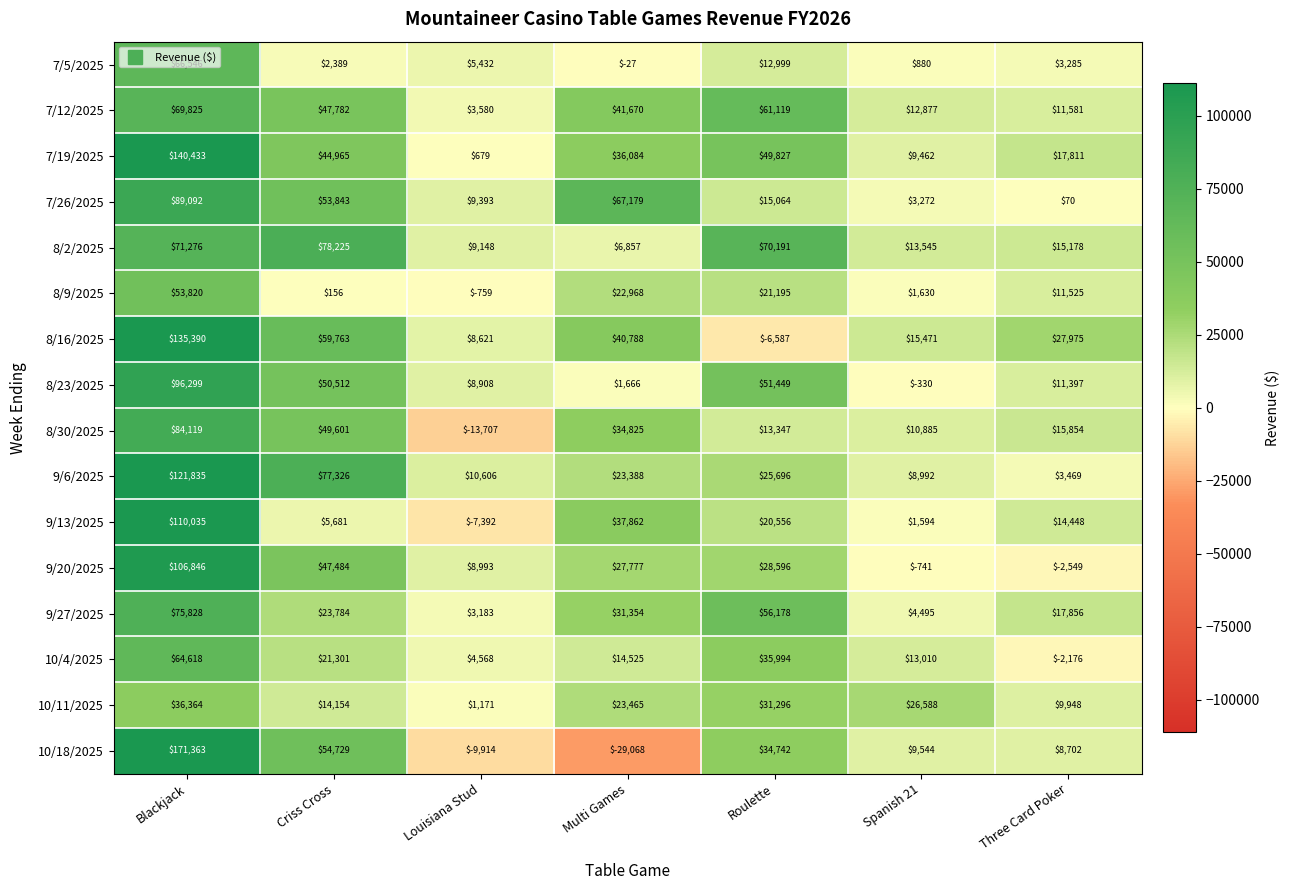

What is the total value across all series at Louisiana Stud?

42510